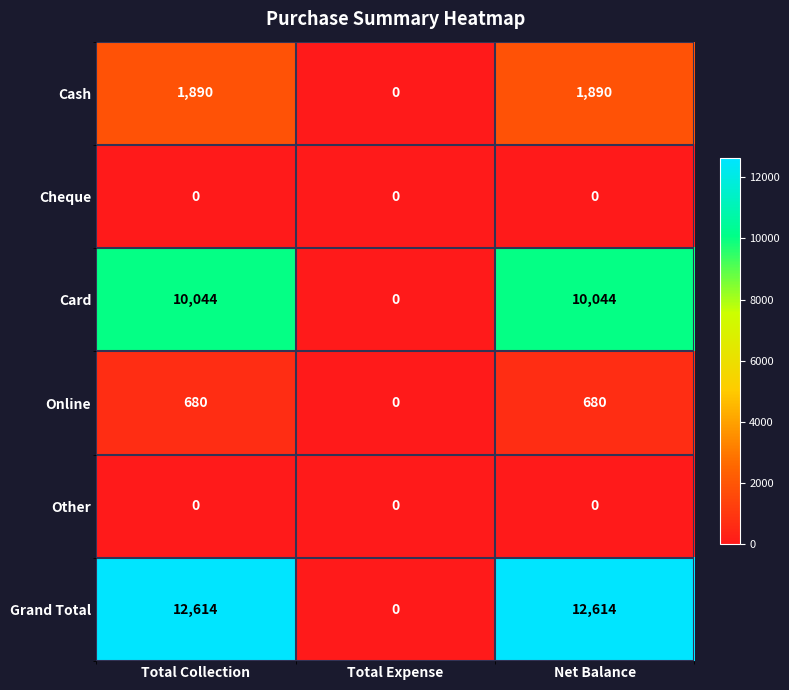

What is the spread (max minus min) of values at Total Collection?

12614